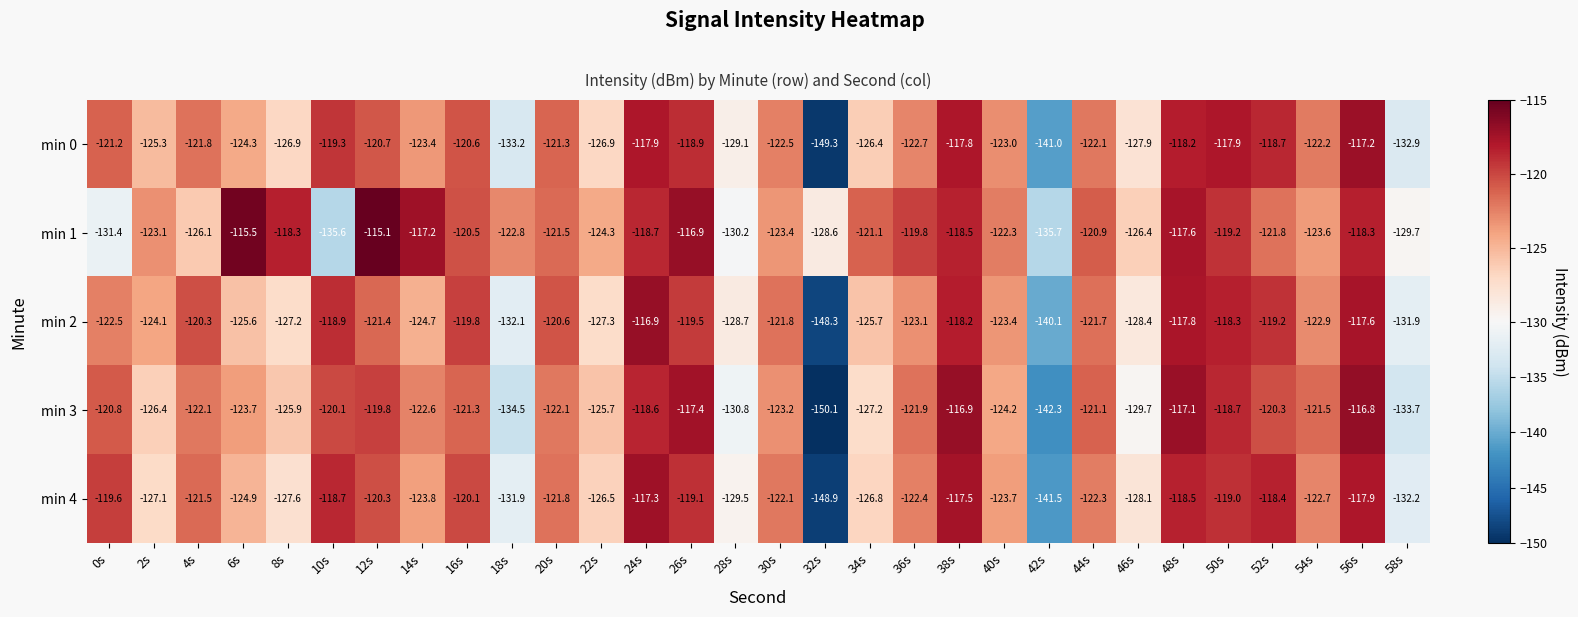

What is the difference between the second highest and minimum values in the min 4 series?

31.4